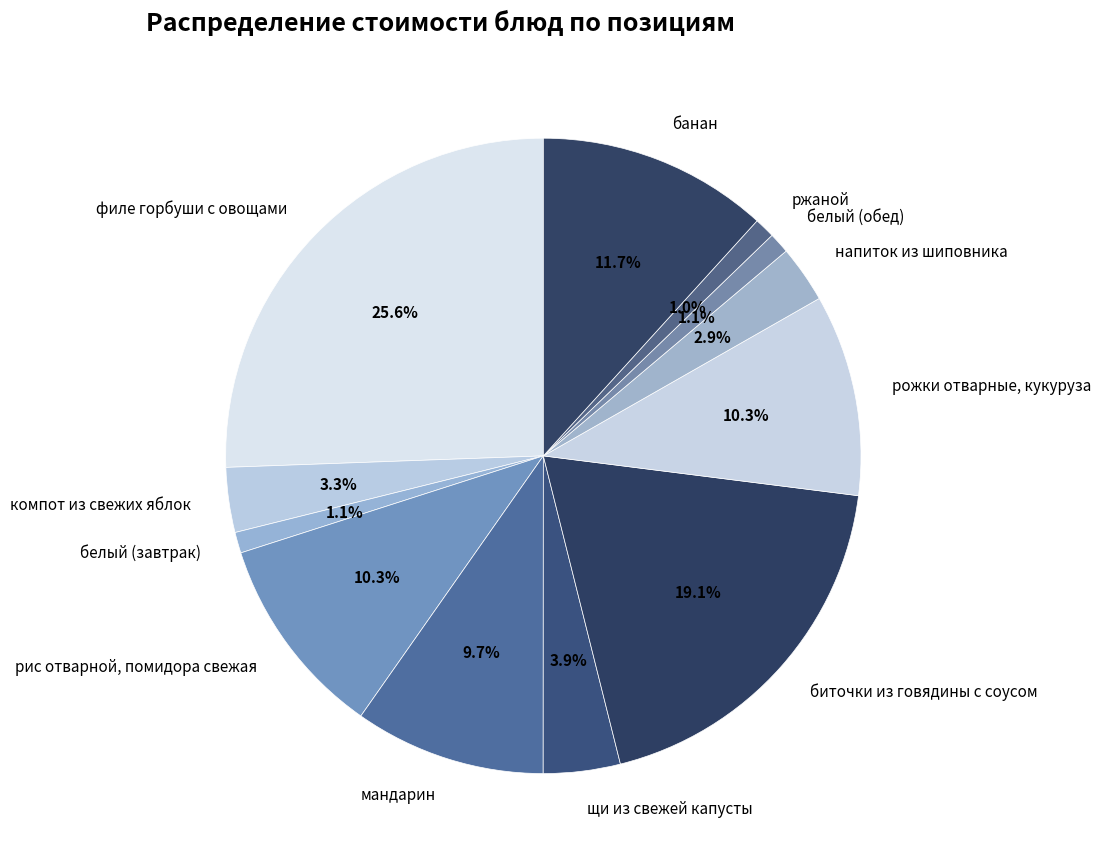

To the nearest percent, what percentage of the pie is банан?

12%